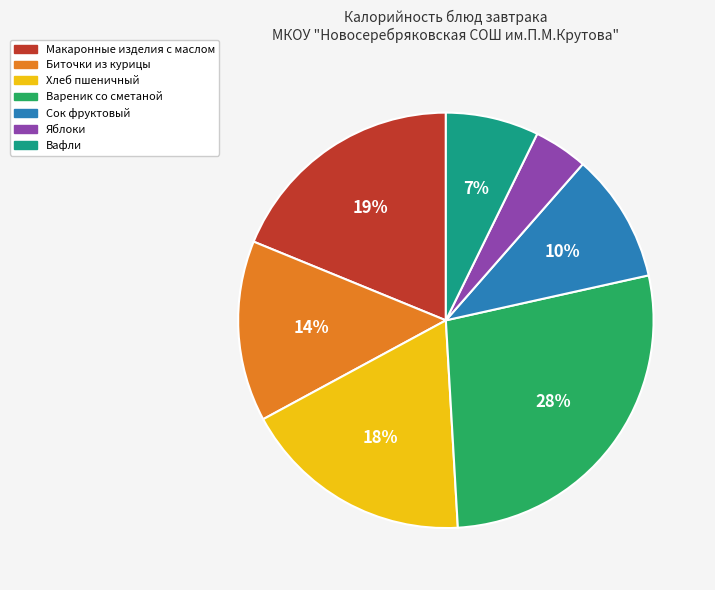

What percentage is the Яблоки slice, to the nearest percent?

4%